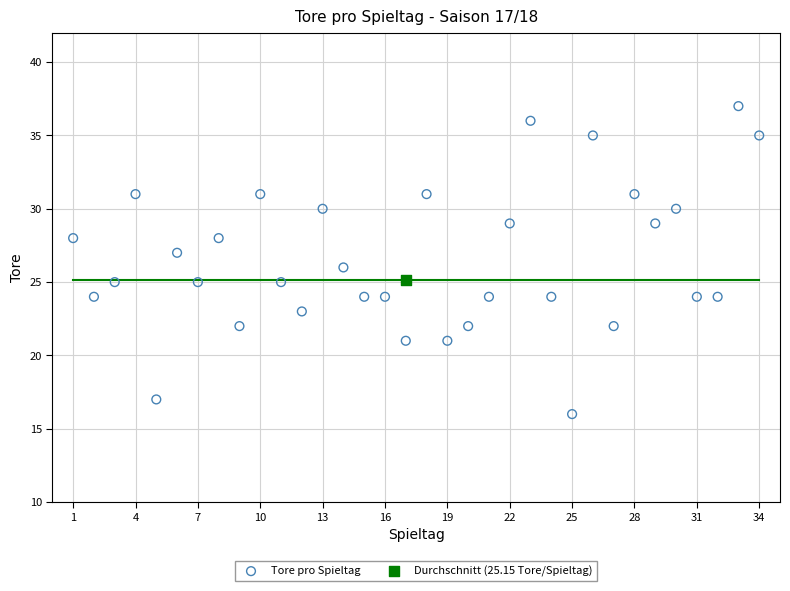

What are all the series names shown in the legend?

Tore pro Spieltag, Durchschnitt (25.15 Tore/Spieltag)